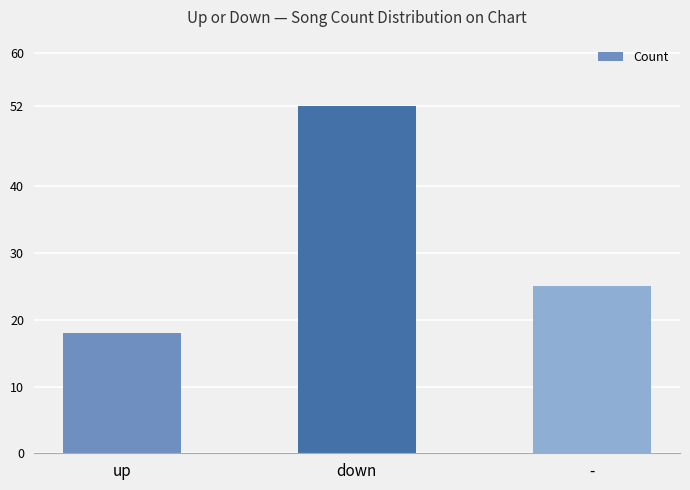

What is the label of the 1st bar from the left?

up